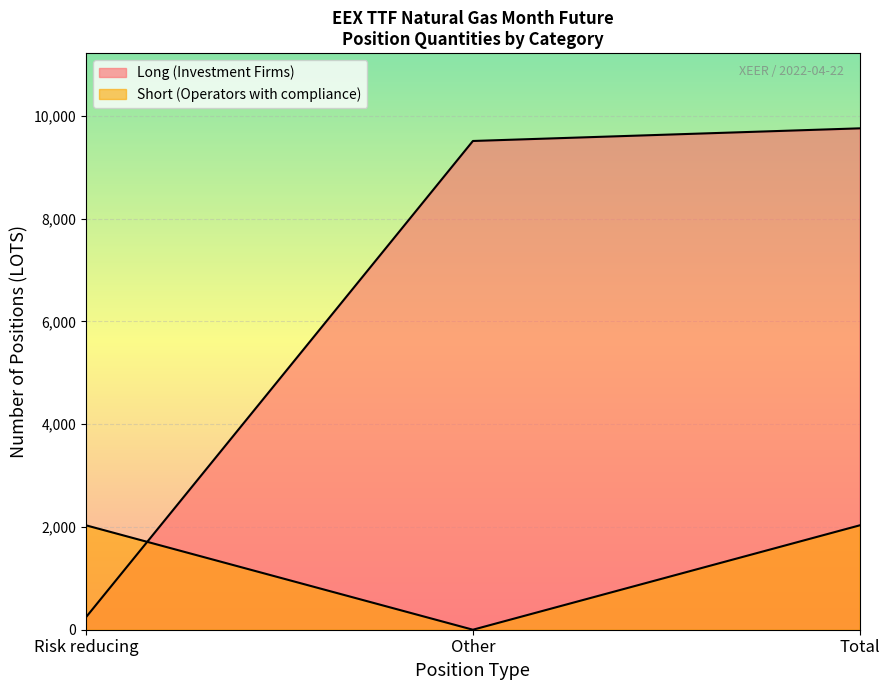

Reading left to right, transcribe all the data shown in this chart.

Long (Investment Firms): 246	9510	9756
Short (Operators with compliance): 2031	0	2031